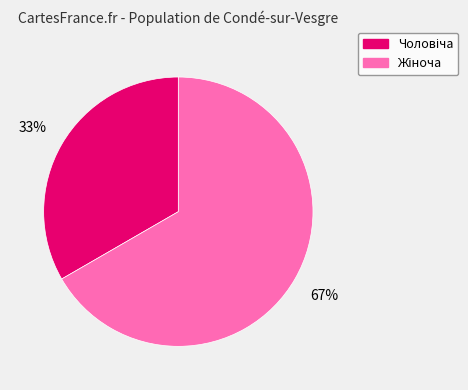

To the nearest percent, what is the average slice percentage?

50%